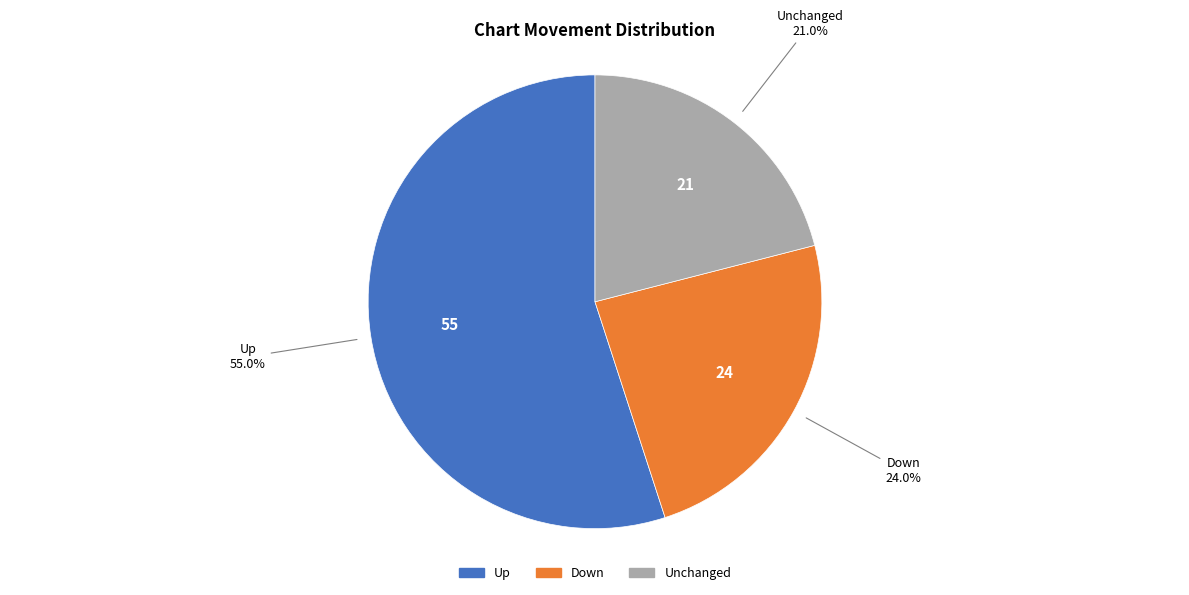

Which category has the smallest portion of the pie?

Unchanged